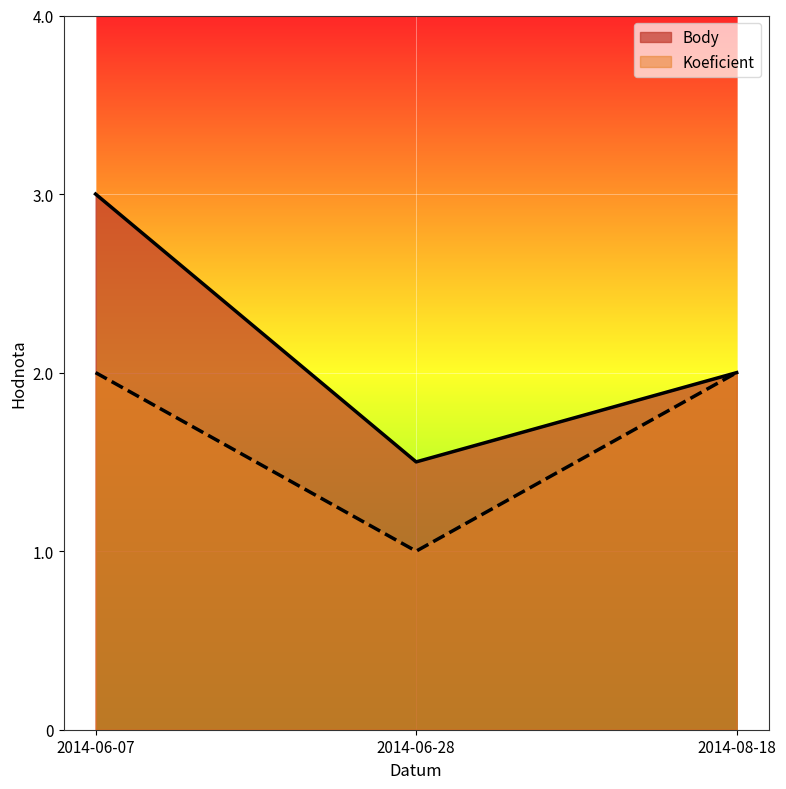

What is the label of the 1st point from the left?

2014-06-07